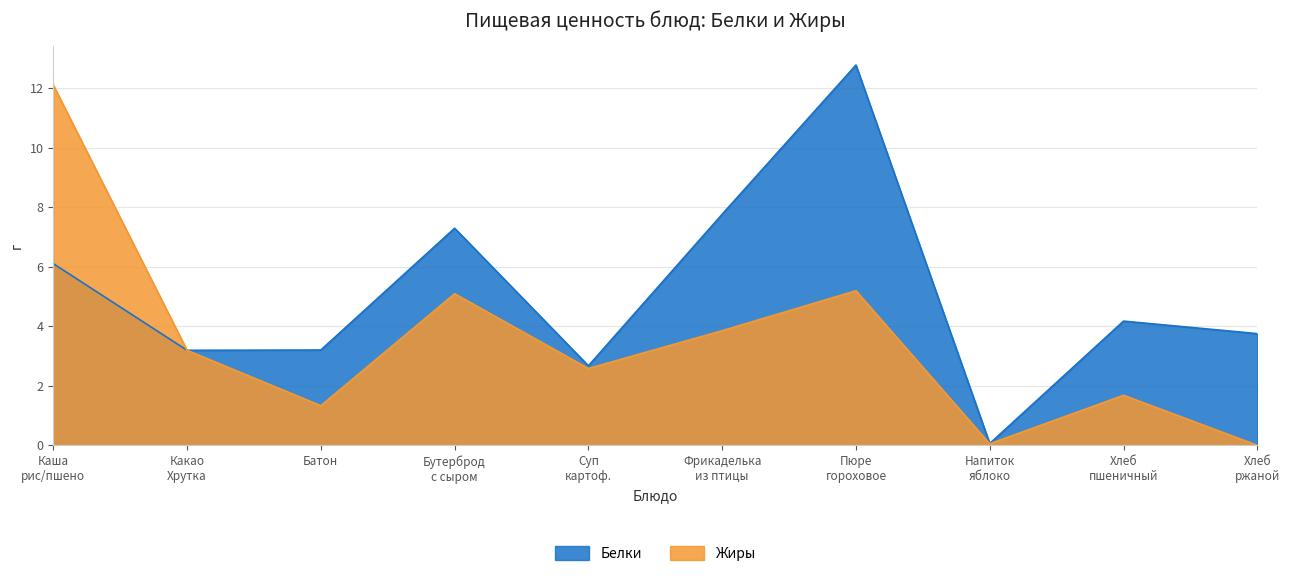

At which category does Жиры reach its first local peak?

Бутерброд
с сыром